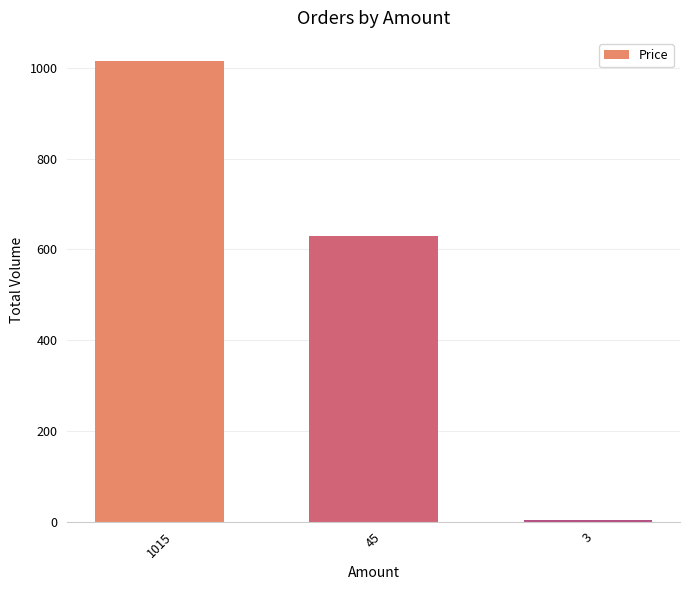

Which category has the highest value across all series?

1015